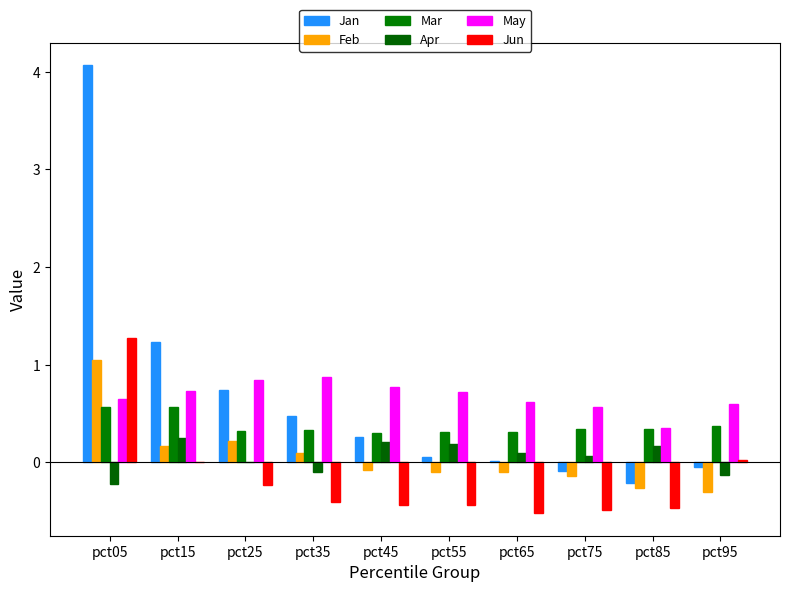

What is the difference between the maximum and minimum values in the Apr series?

0.5